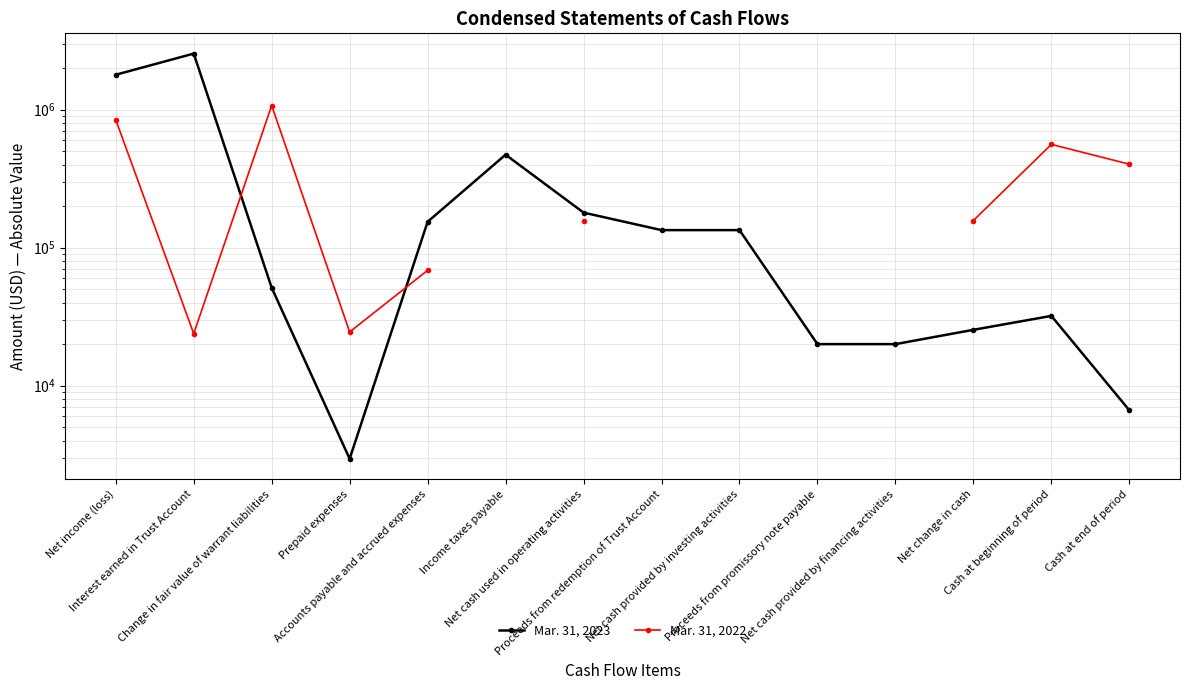

How many values in the Mar. 31, 2023 series are below 133904?

7